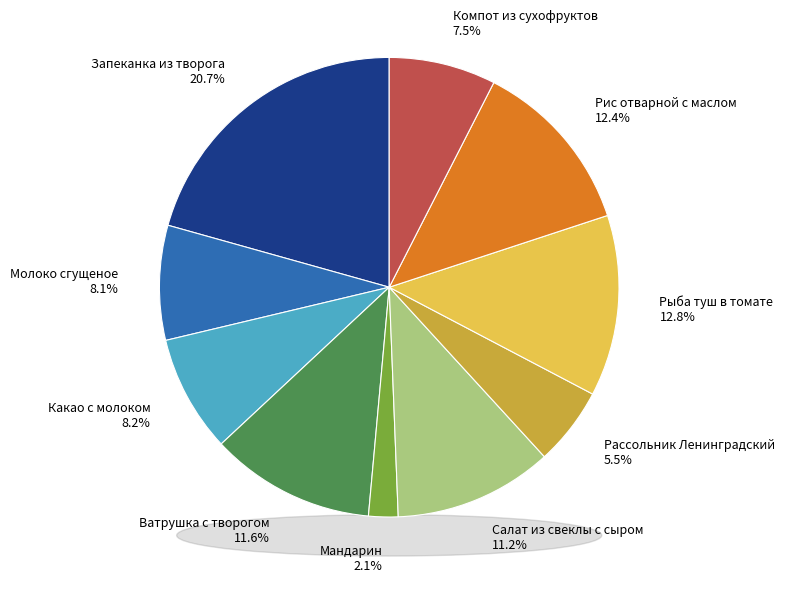

How many segments does this pie chart have?

10